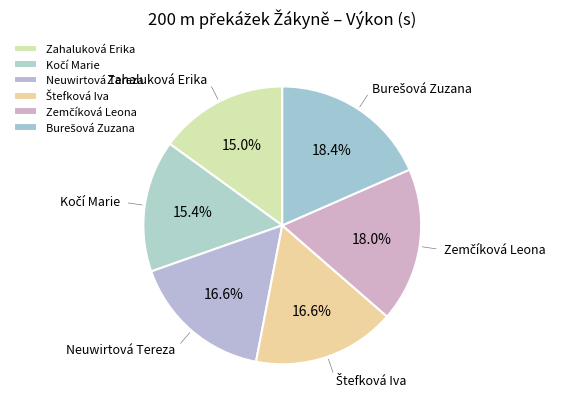

To the nearest percent, what is the average slice percentage?

17%